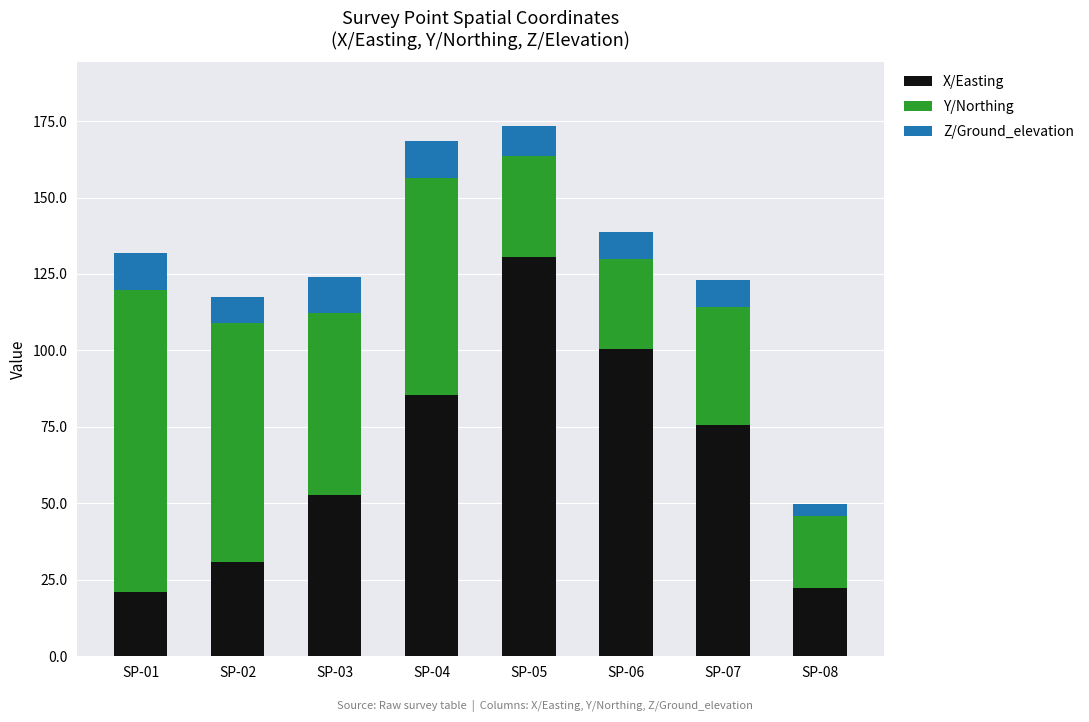

Does the chart contain stacked bars?

Yes